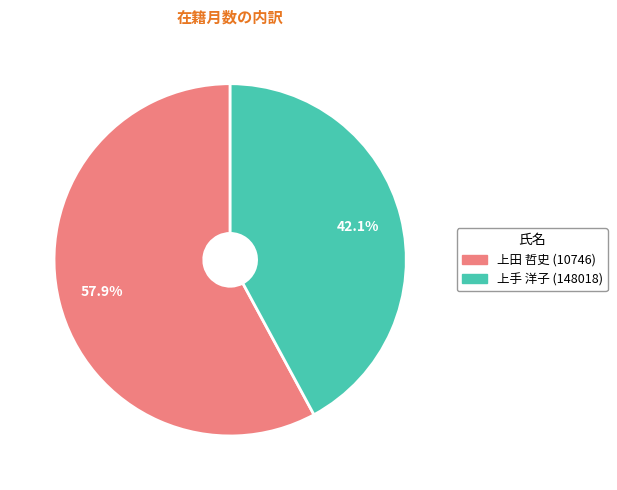

Which slice is the smallest?

上手 洋子 (148018)